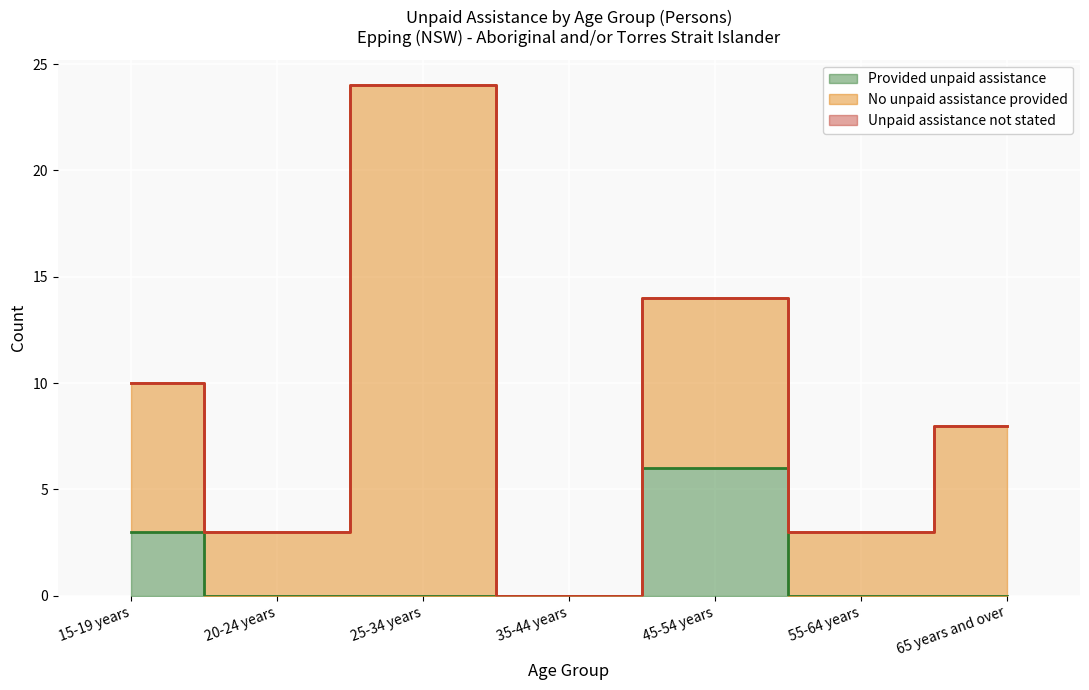

What are all the series names shown in the legend?

Provided unpaid assistance, No unpaid assistance provided, Unpaid assistance not stated